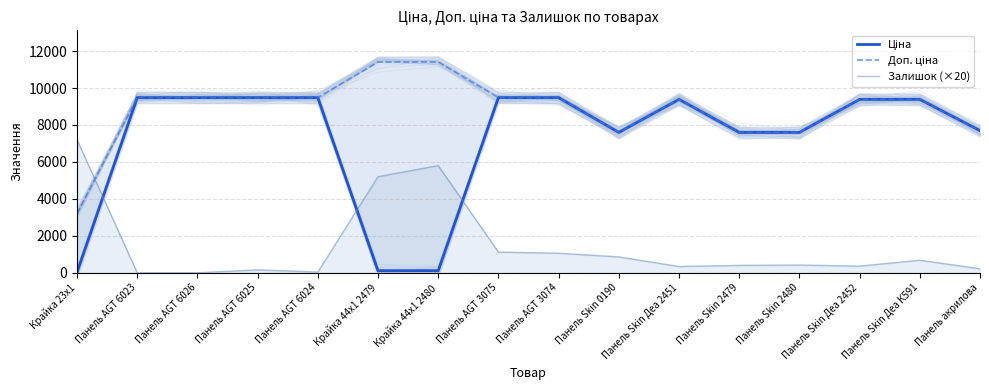

The Залишок (×20) series shows 1519.9 at Панель Skin 0190. True or false?

False